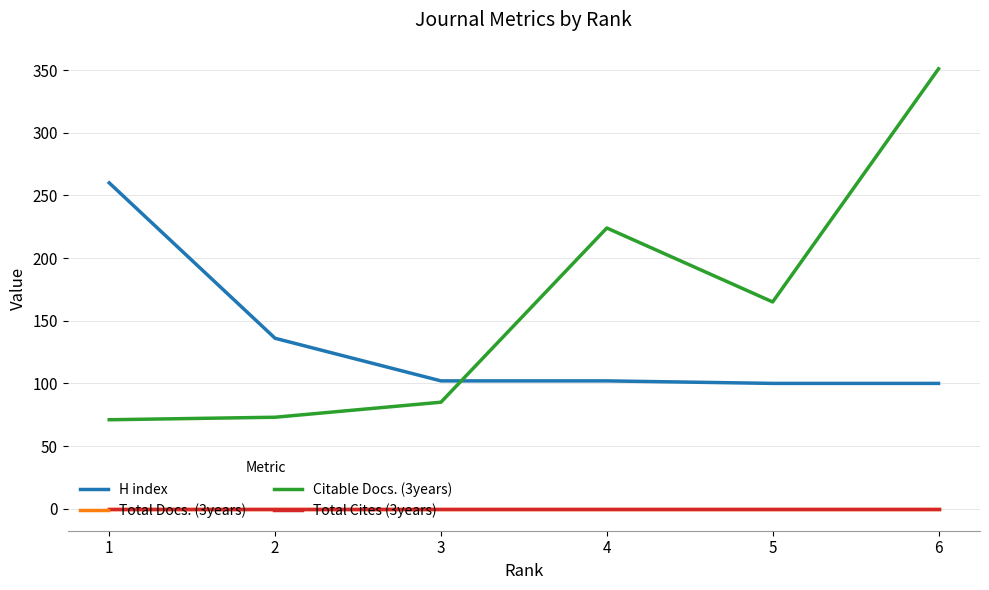

List the series in order of their peak value, highest first.

Citable Docs. (3years), H index, Total Docs. (3years), Total Cites (3years)